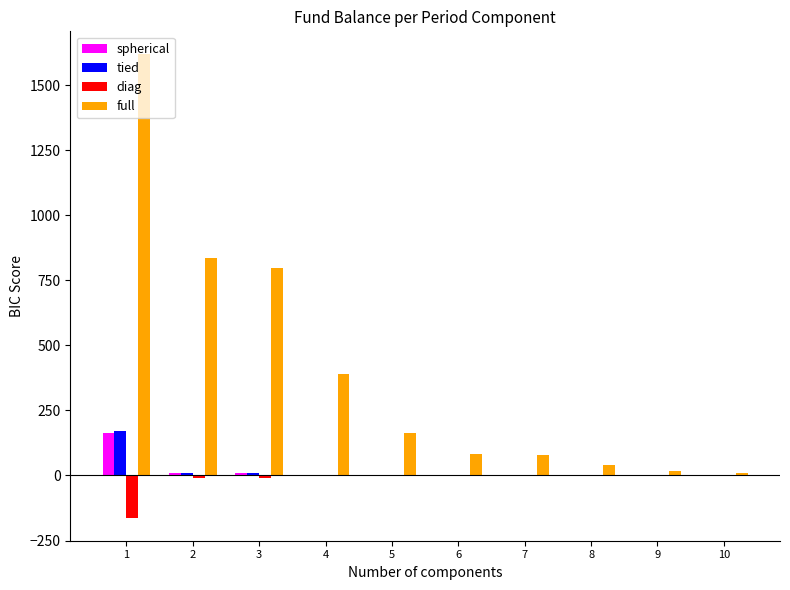

What is the sum of all spherical values?

178.4